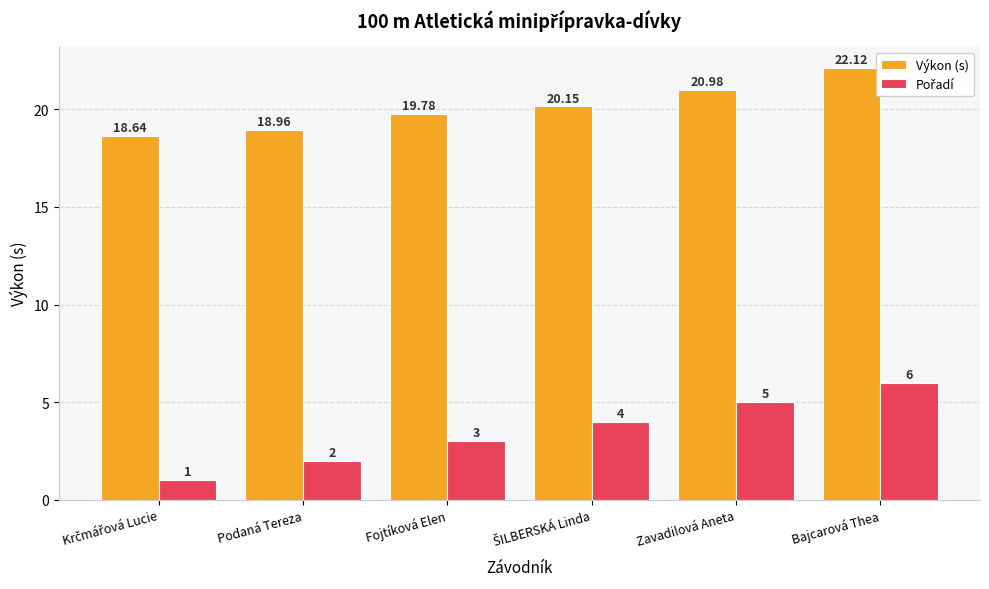

At which category is the sum across all series the highest?

Bajcarová Thea